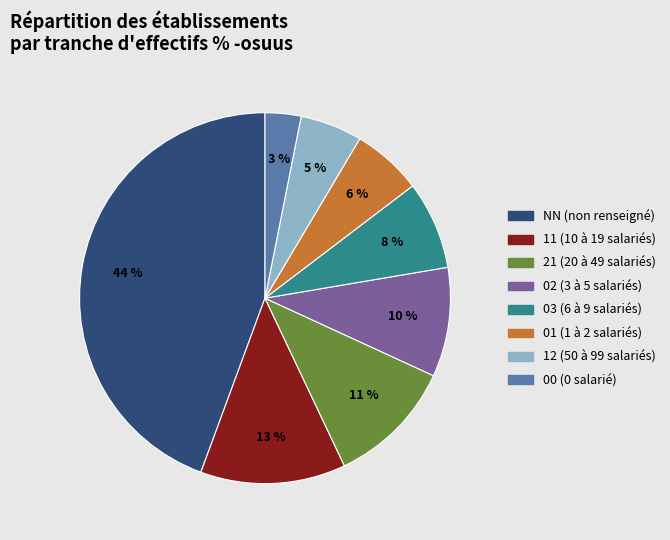

Between 11 and NN, which is larger?

NN